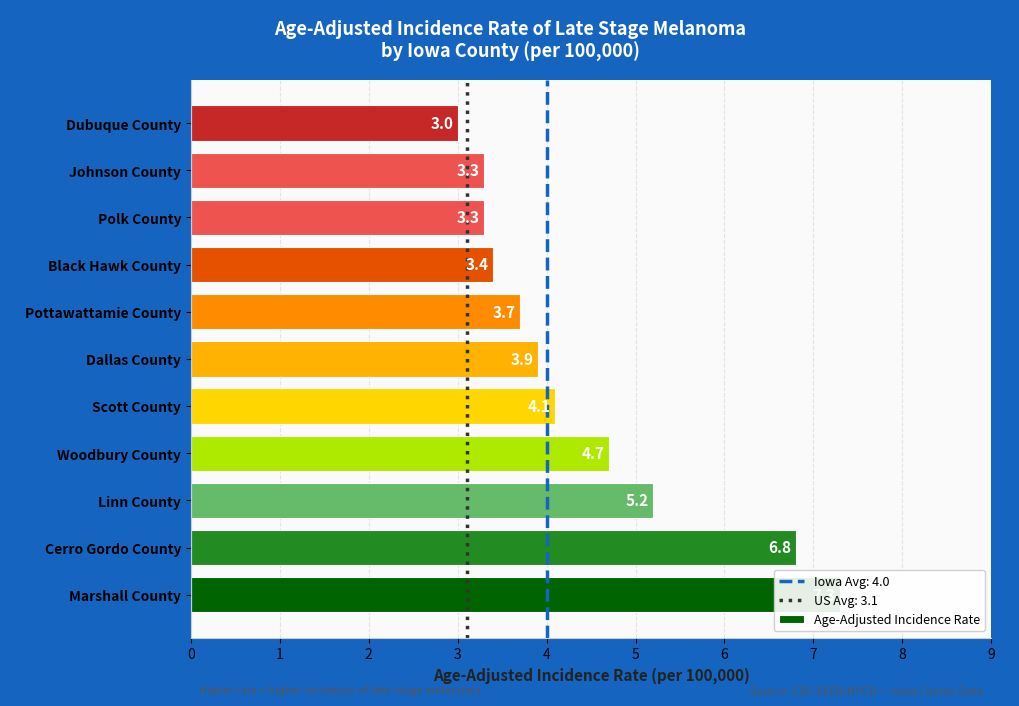

What is the smallest value displayed?

3.0